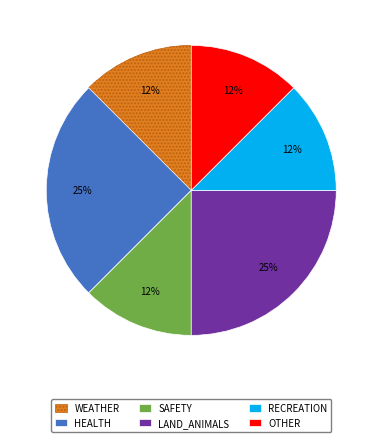

Approximately how many times larger is the value at OTHER compared to RECREATION?

1.0